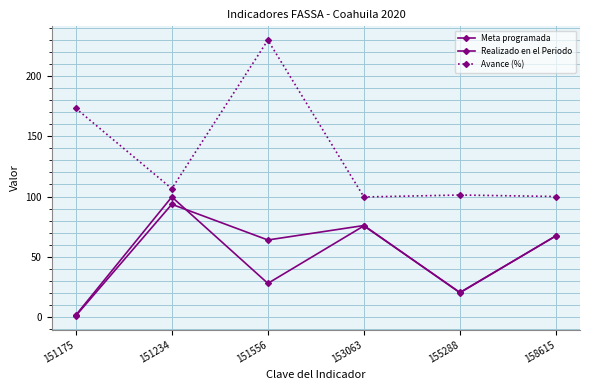

Does the chart display data point markers on the line(s)?

Yes